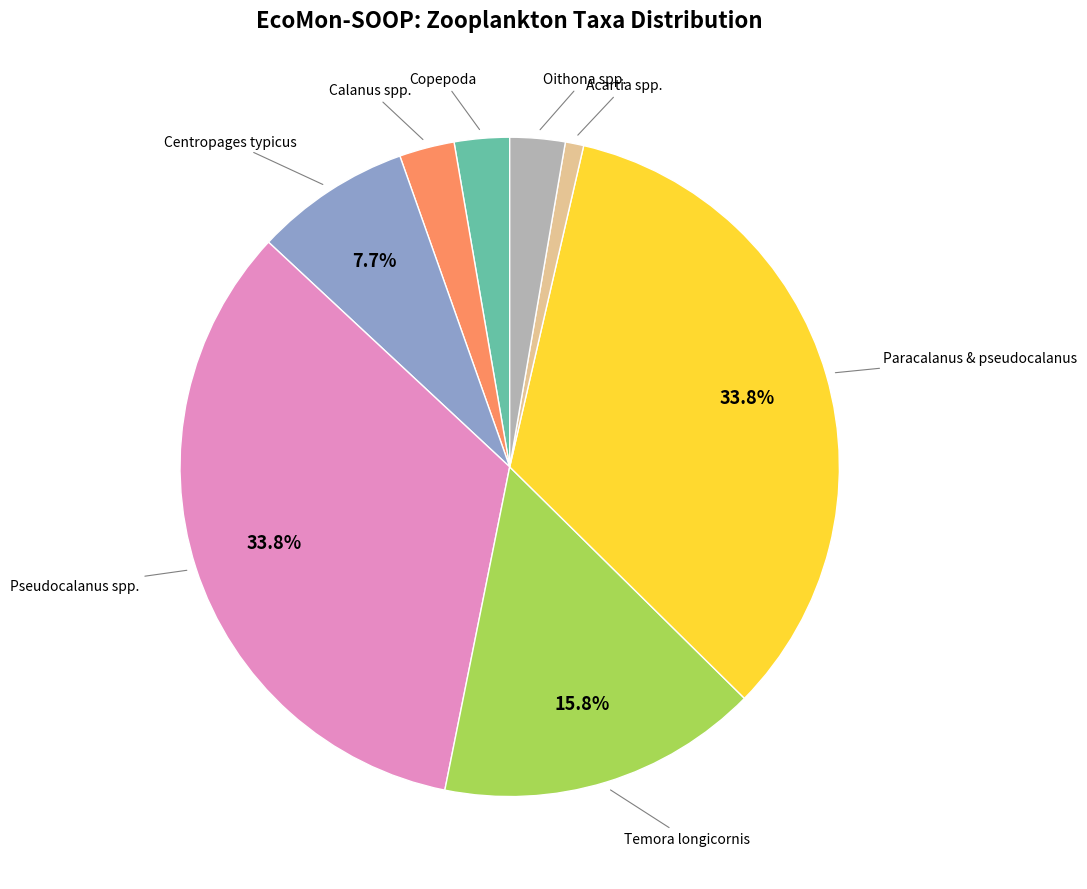

Is it true that Oithona spp. is 3% of the pie?

True